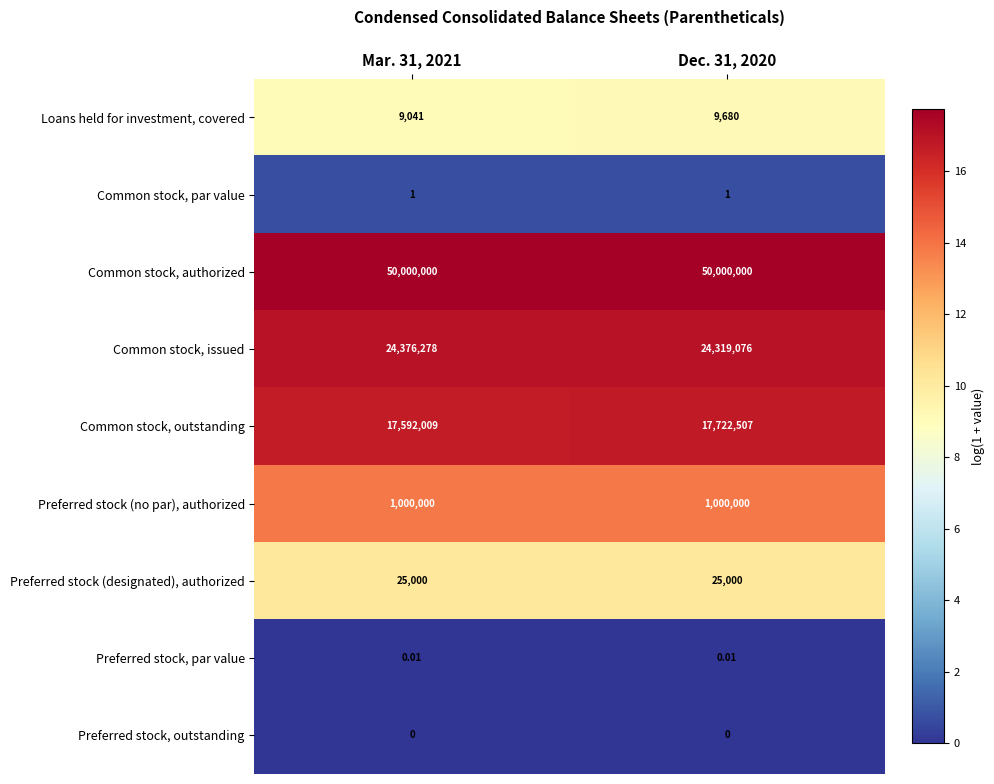

Is the value of Preferred stock (no par), authorized at Mar. 31, 2021 greater than the value of Common stock, par value at Mar. 31, 2021?

Yes